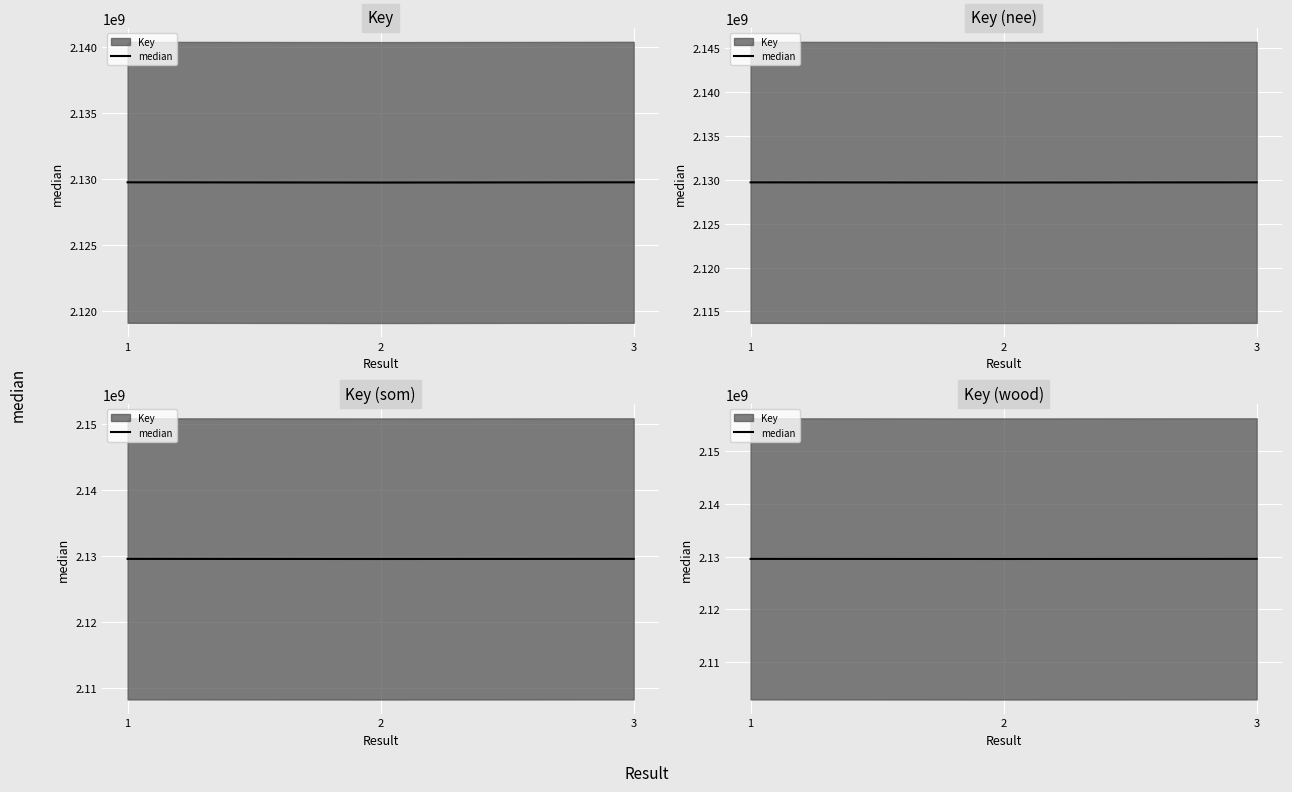

What is the value of the 2nd point from the left?

2129561022